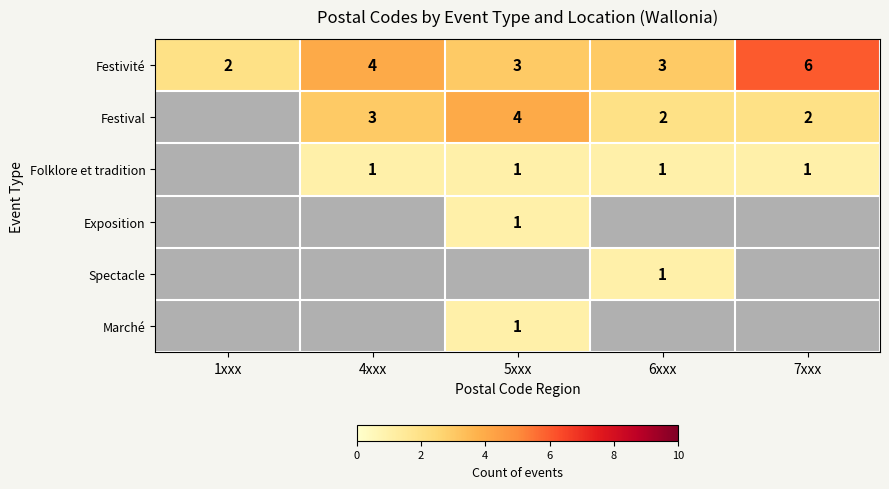

At how many categories does at least one series exceed 4?

1